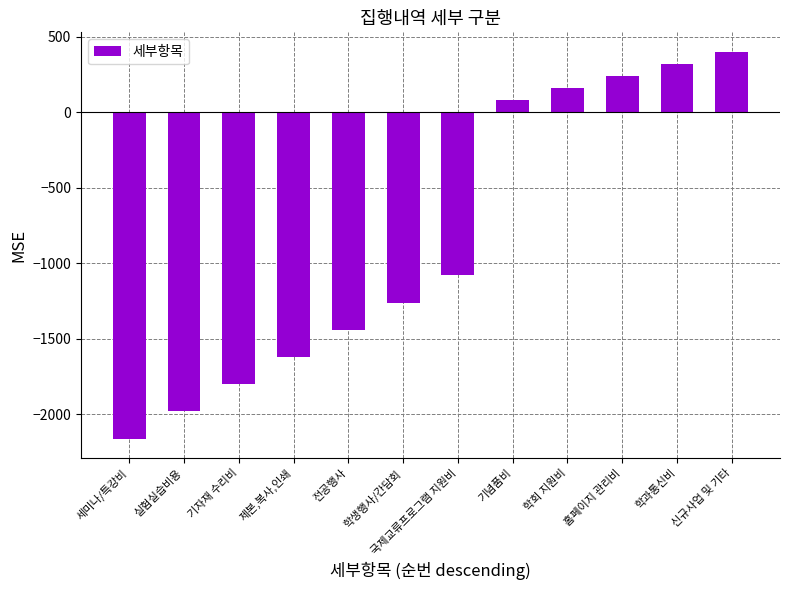

Is it true that the value at 국제교류프로그램 지원비 is -1080?

True